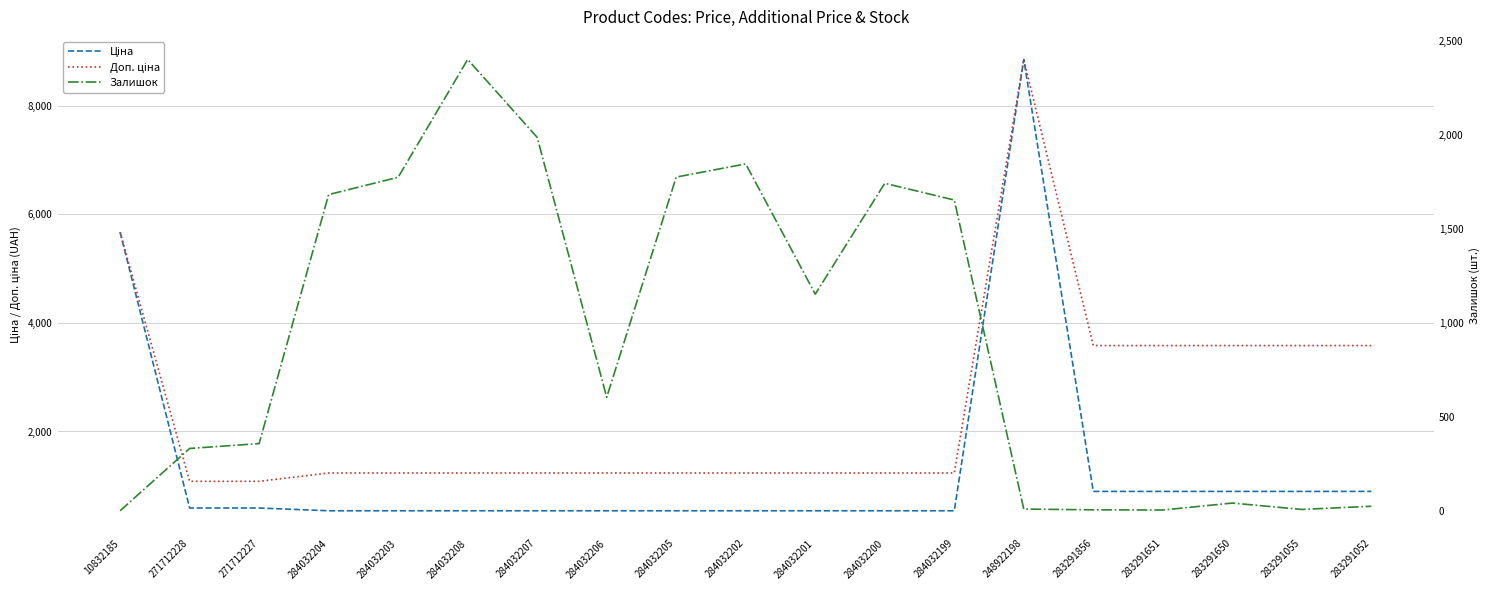

Is it true that Доп. ціна equals 1081.7 at 271712227?

True